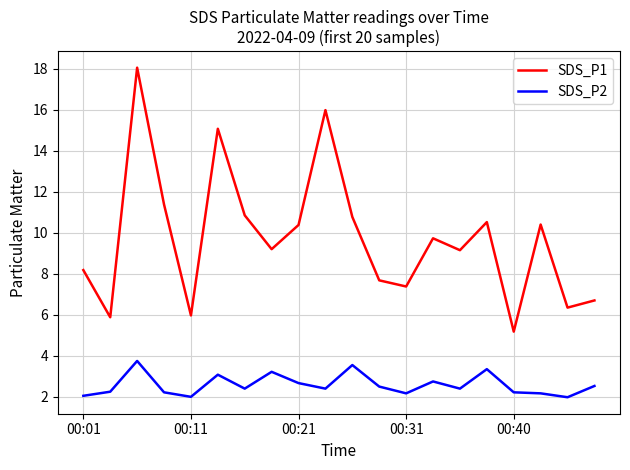

What are all the series names shown in the legend?

SDS_P1, SDS_P2